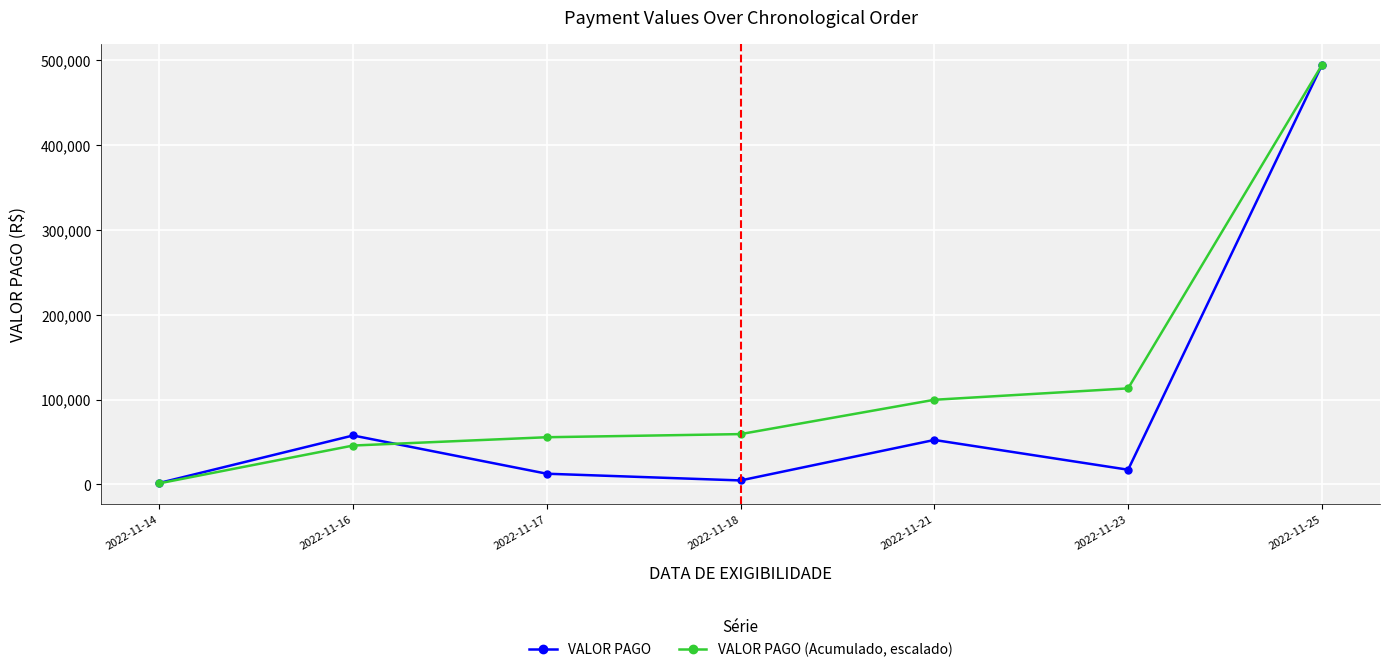

Where is VALOR PAGO (Acumulado, escalado) nearest to the value 247867?

2022-11-23